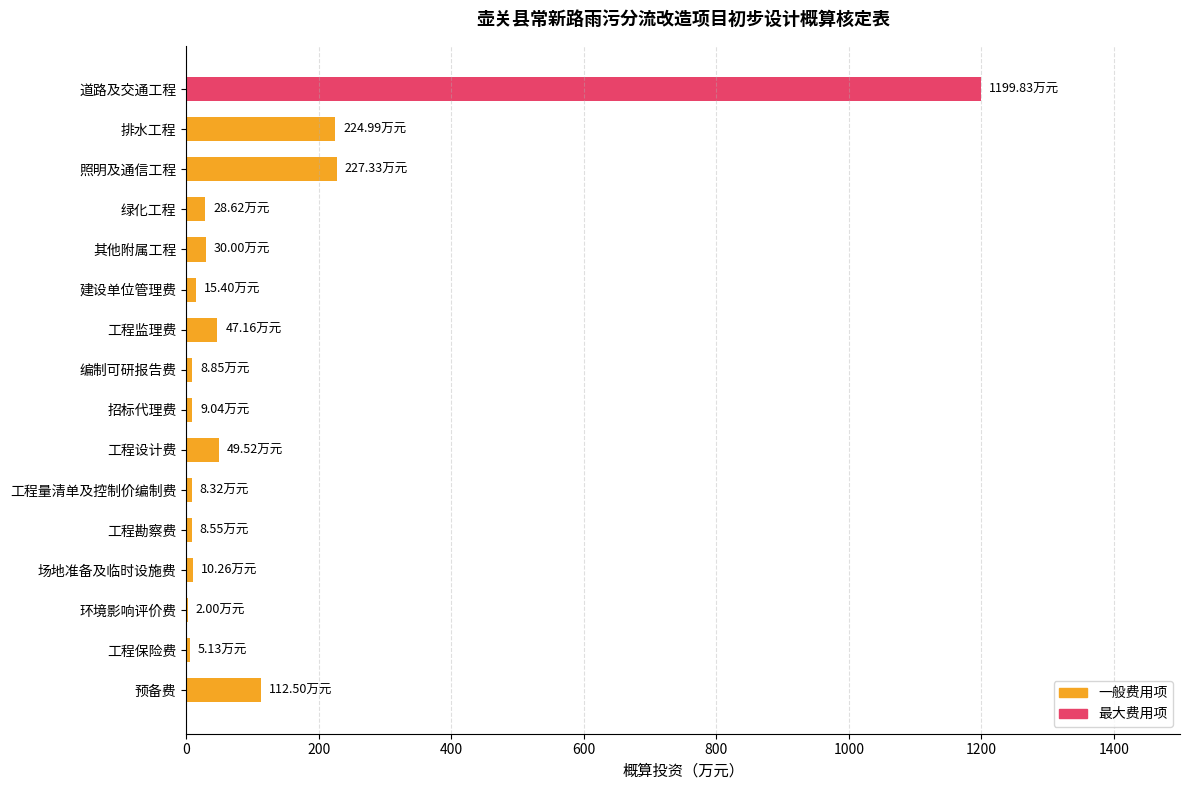

Where is the data nearest to the value 600?

照明及通信工程